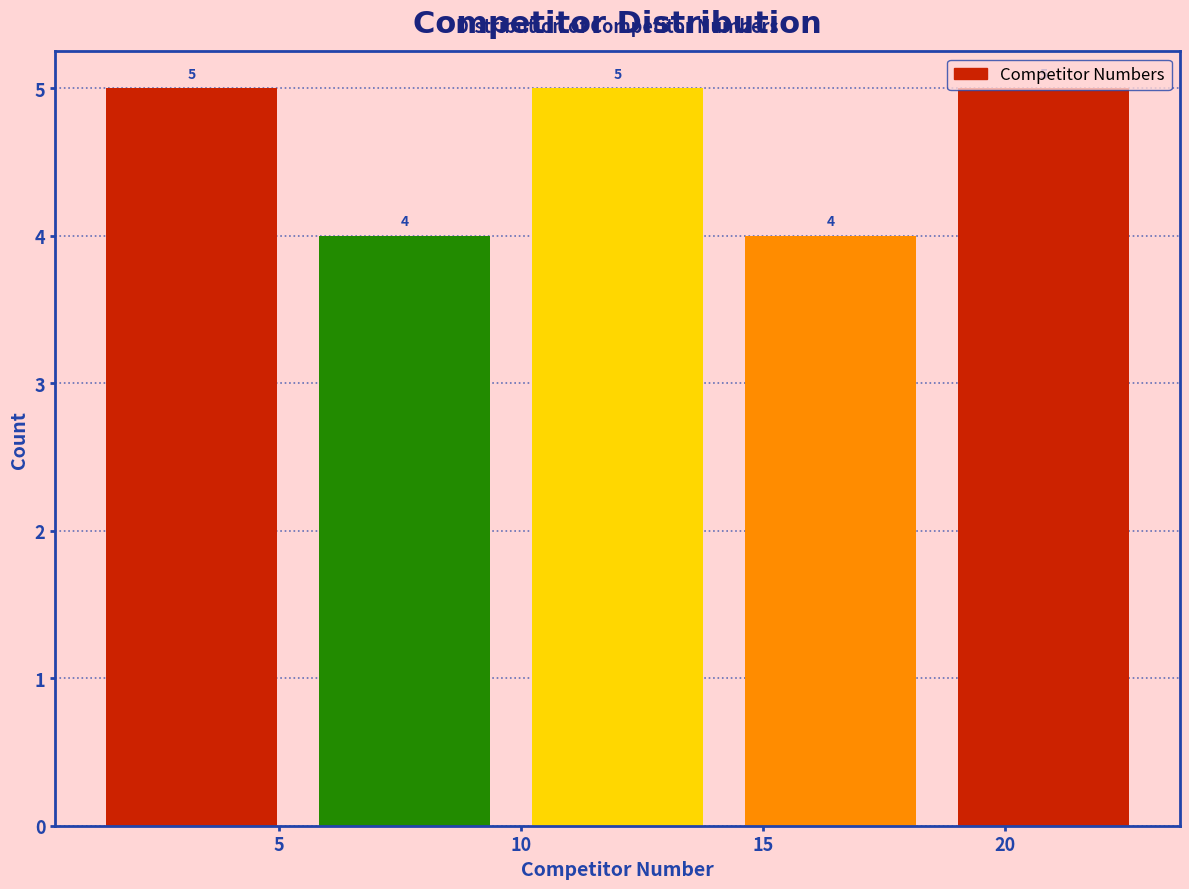

Reading left to right, list every bar in this chart as the range it spans on the x-axis followed by its height. The bar edges are not printed on the chart, so give them approximately, as read against the axis.

1.0 to 5.4: 5
5.4 to 9.8: 4
9.8 to 14.2: 5
14.2 to 18.6: 4
18.6 to 23.0: 5